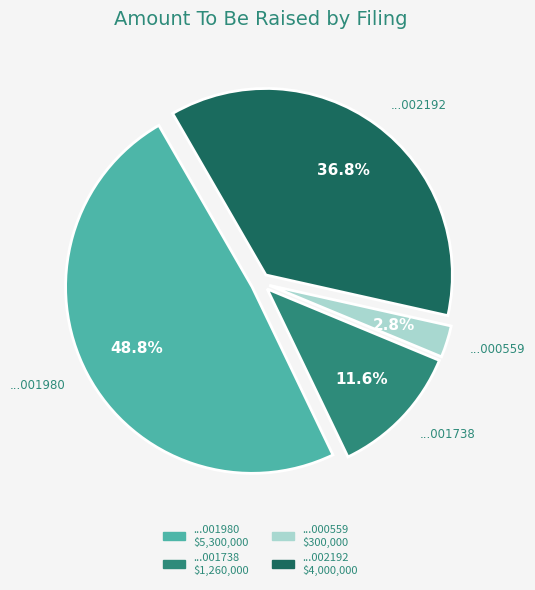

Is there any slice that represents more than half of the pie?

No